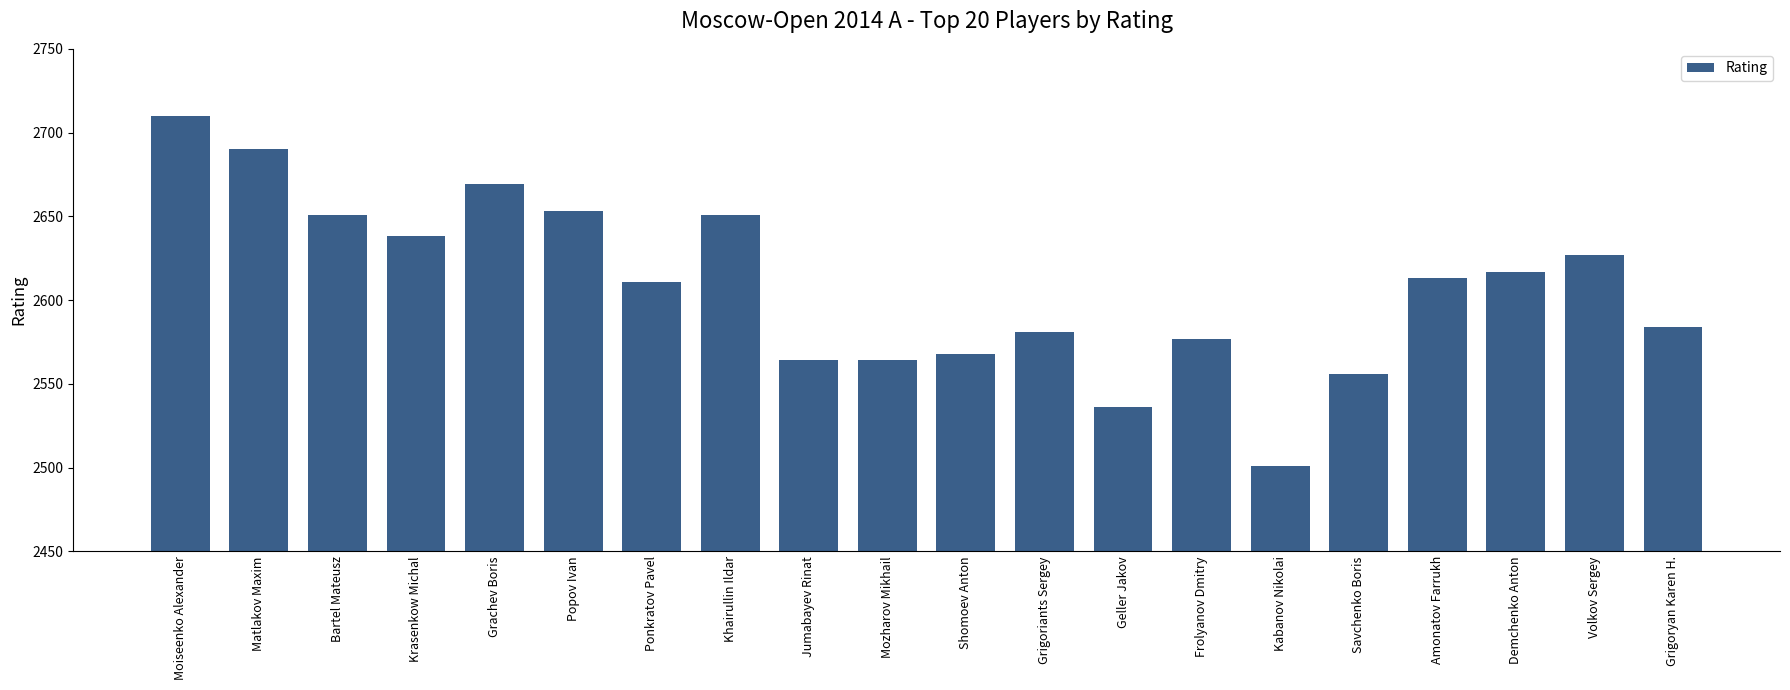

What value does the data have at Bartel Mateusz, to the nearest 10?

2650